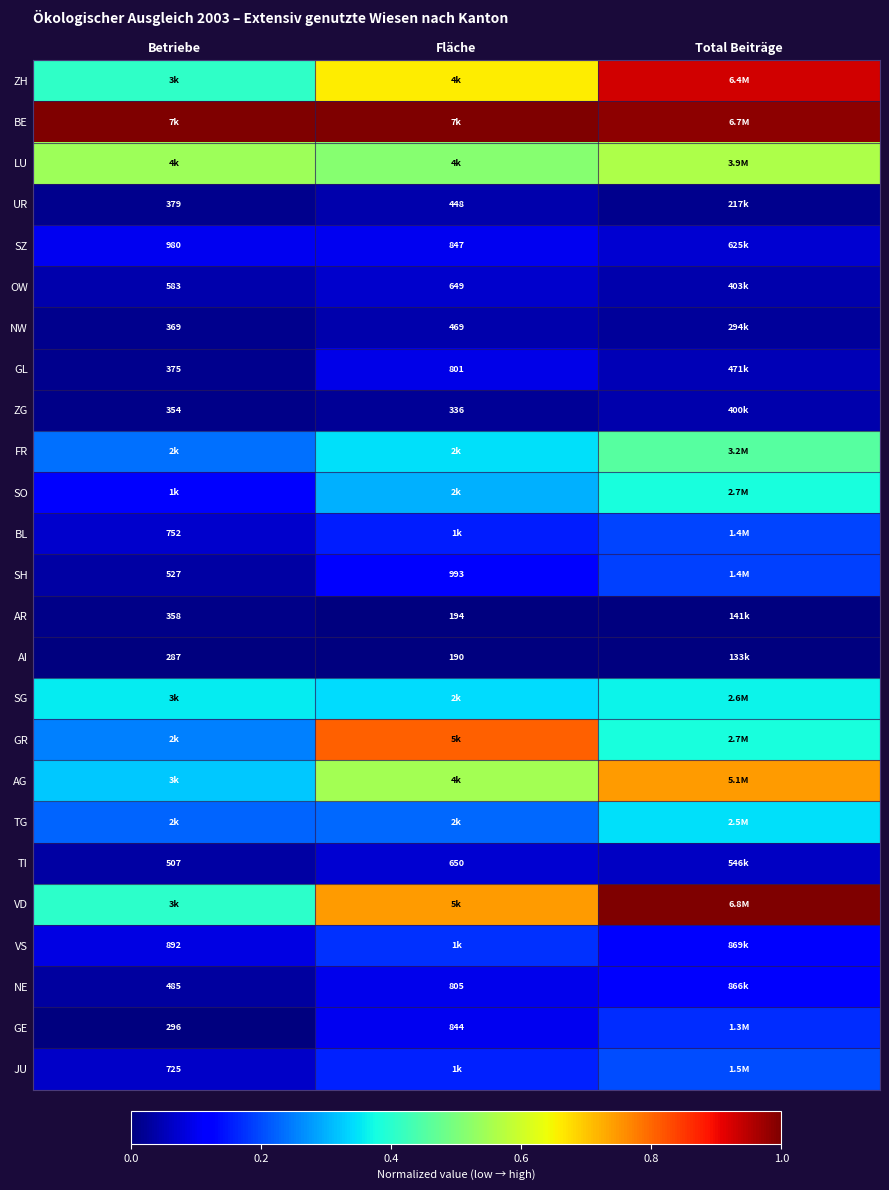

Is the value of ZG at Total Beiträge greater than the value of SO at Total Beiträge?

No